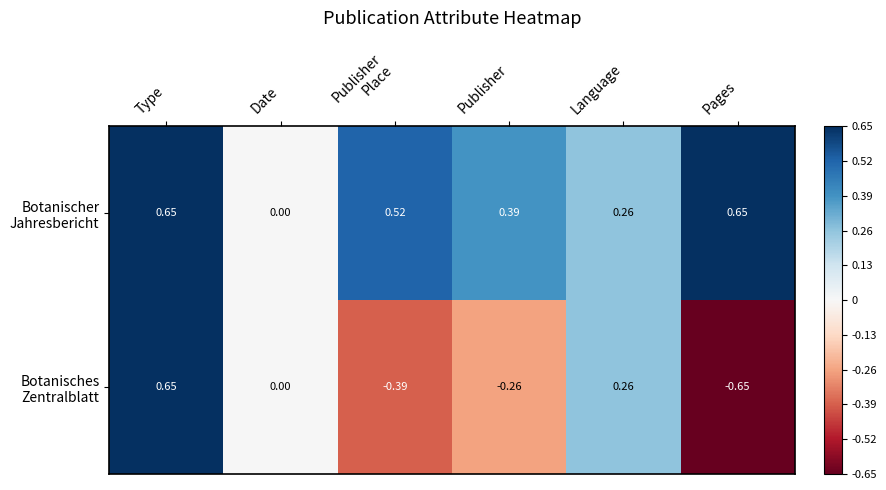

At which category is the sum across all series the highest?

Type